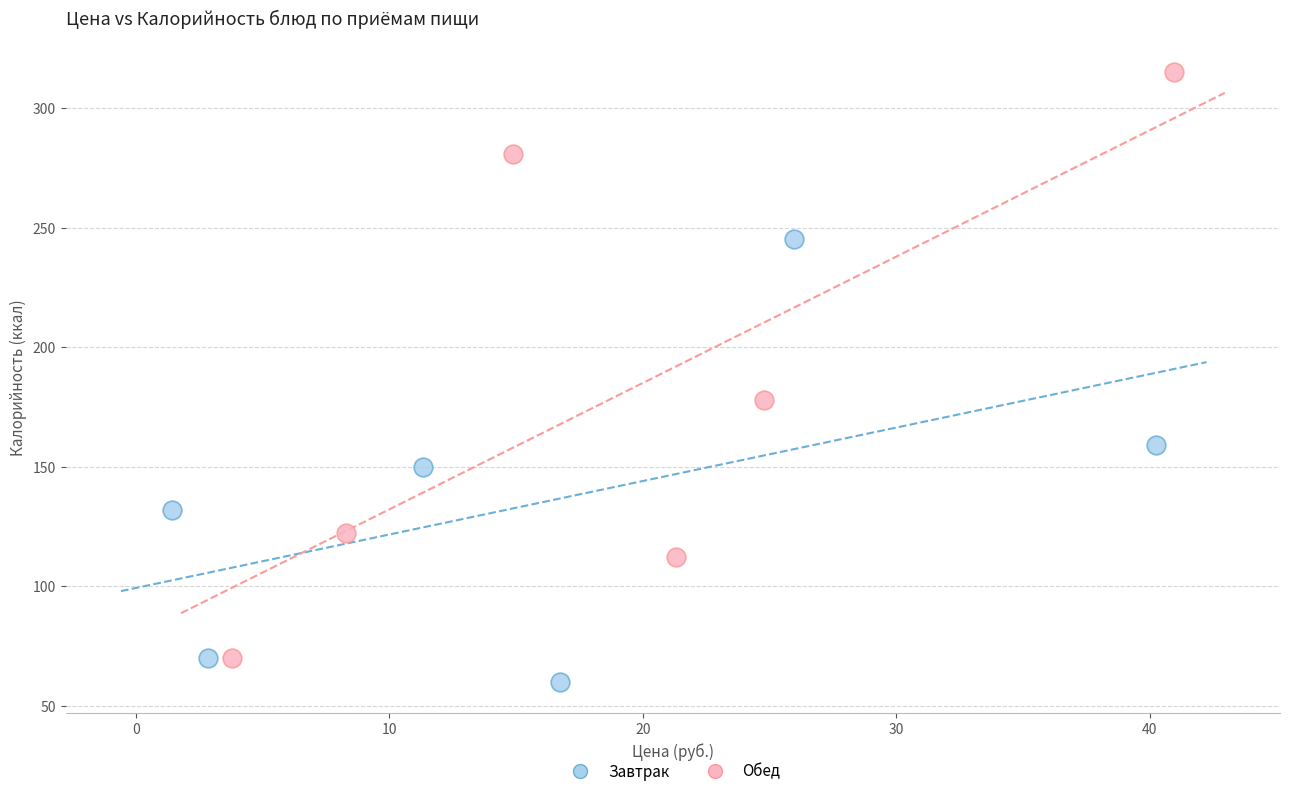

Which series reaches the maximum Y coordinate?

Обед